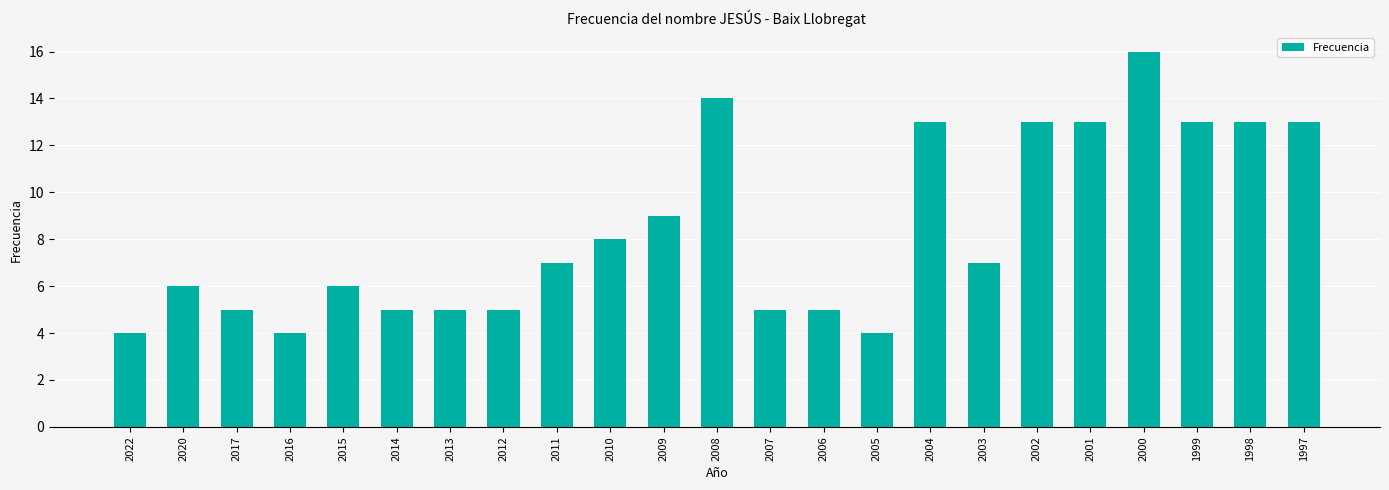

What is the ratio of the value at 2008 to the value at 2005?

3.5